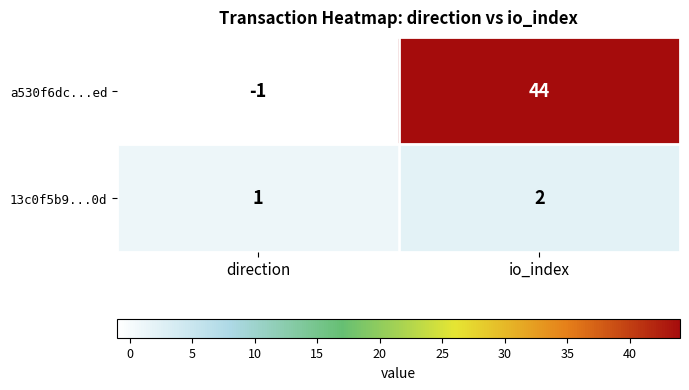

At which category is the sum across all series the highest?

io_index